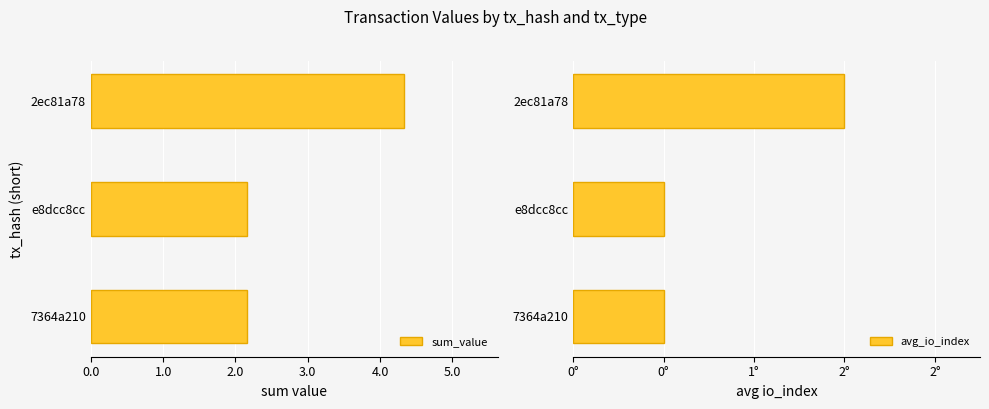

What is the sum of all sum_value values?

8.7